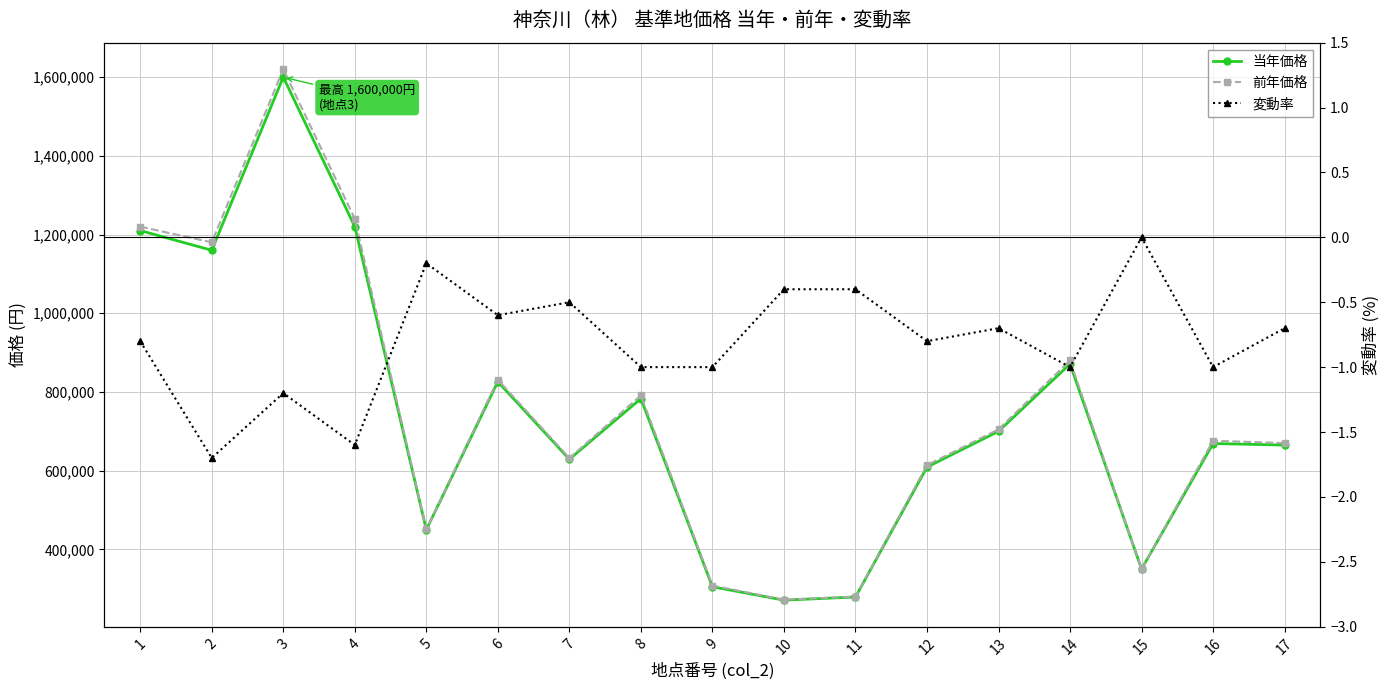

How many interior local valleys does the 当年価格 series have?

5